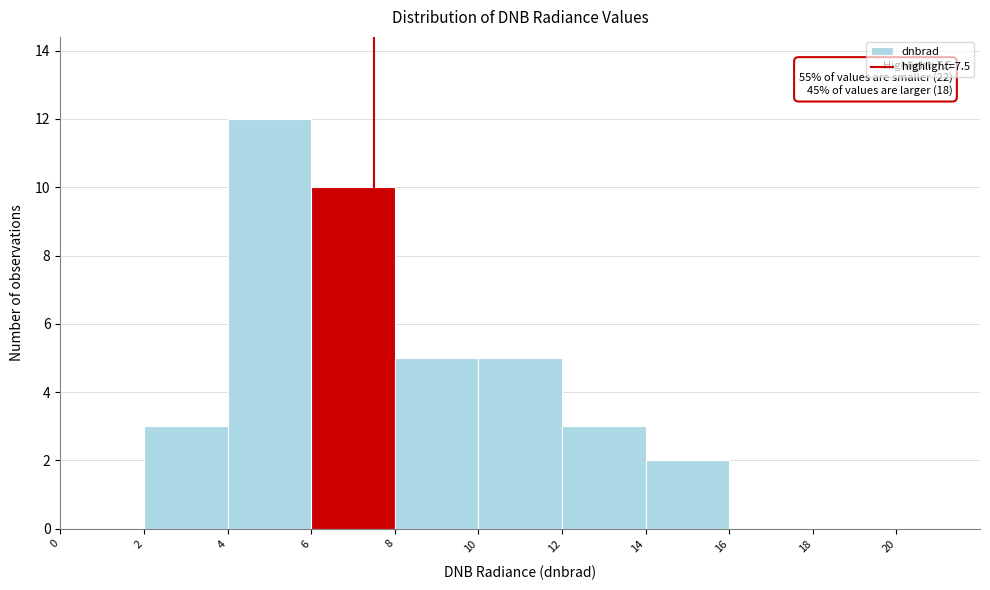

Which range on the x-axis has the tallest bar?

4 to 6